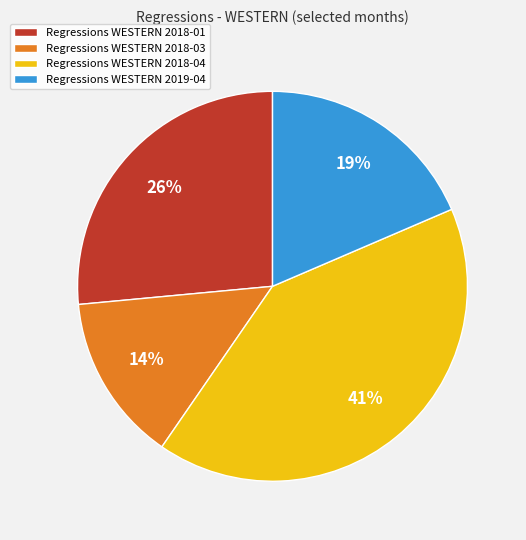

Does any single category account for the majority?

No